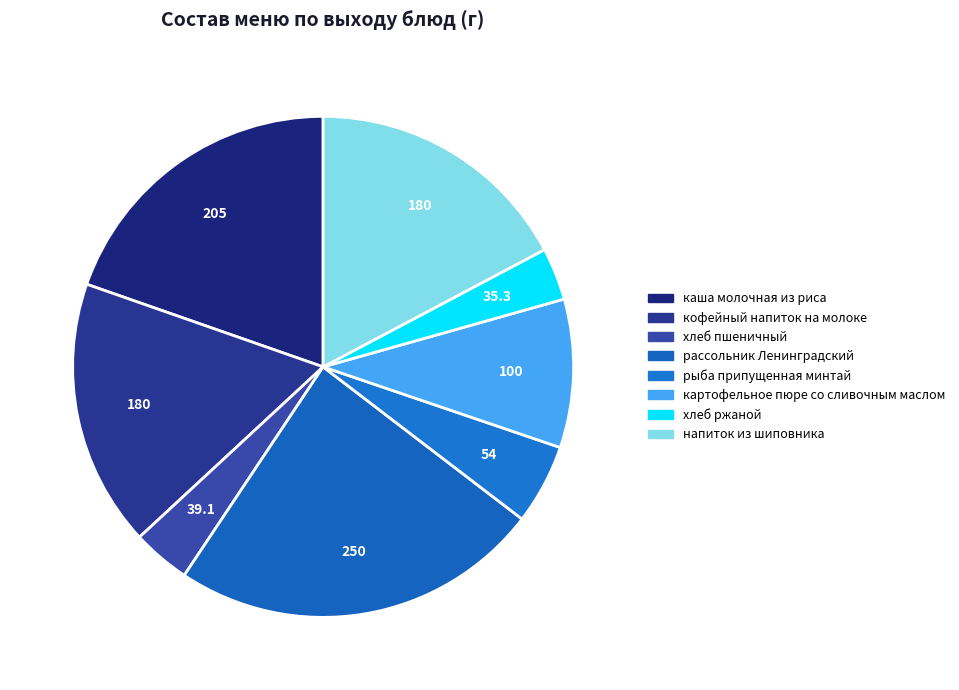

What portion of the pie excludes хлеб ржаной?

96.6%